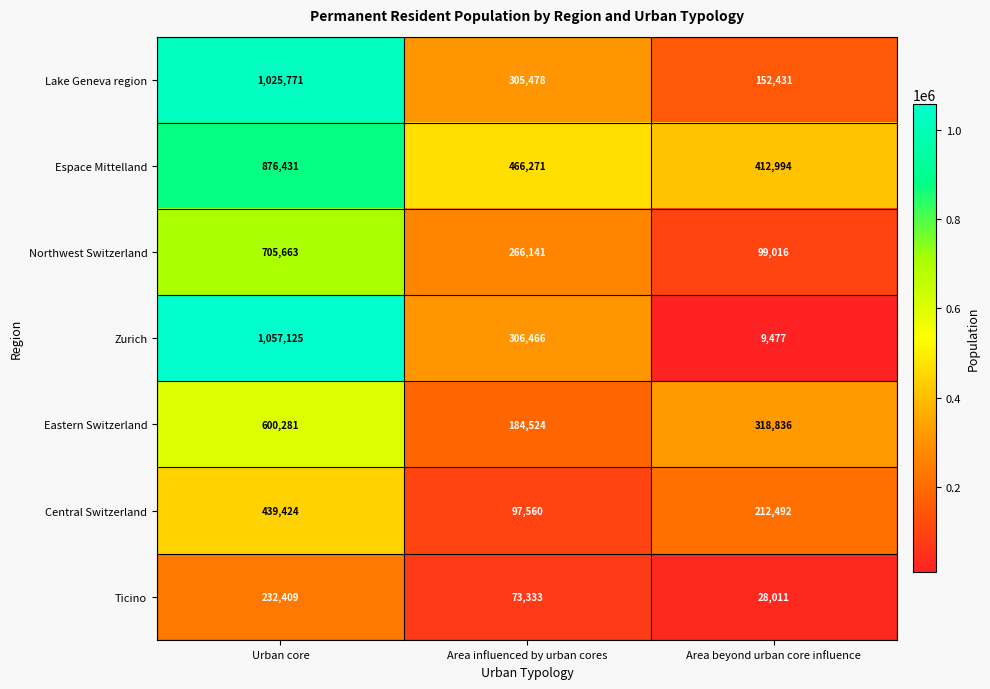

At how many categories does at least one series exceed 740822?

1